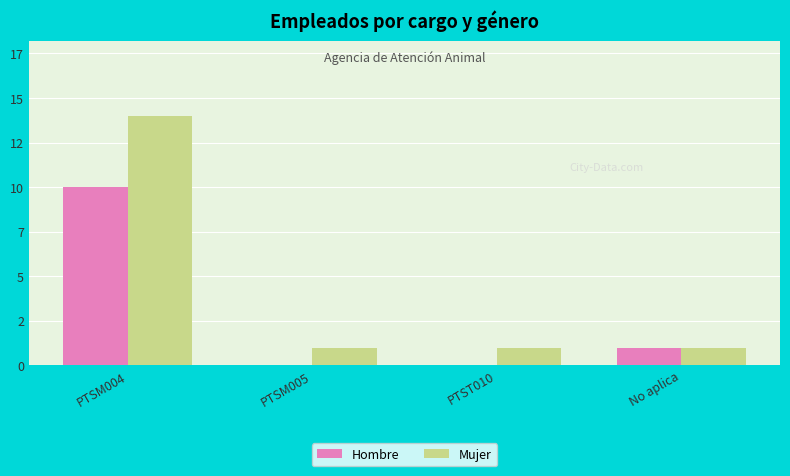

Does the chart contain stacked bars?

No